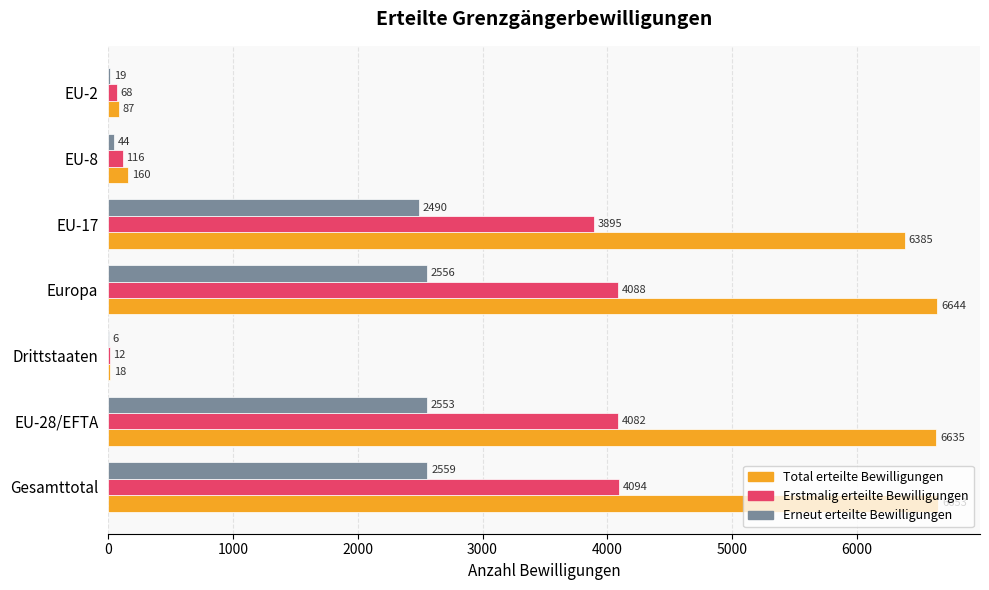

Which series changed the most between Europa and EU-2?

Total erteilte Bewilligungen